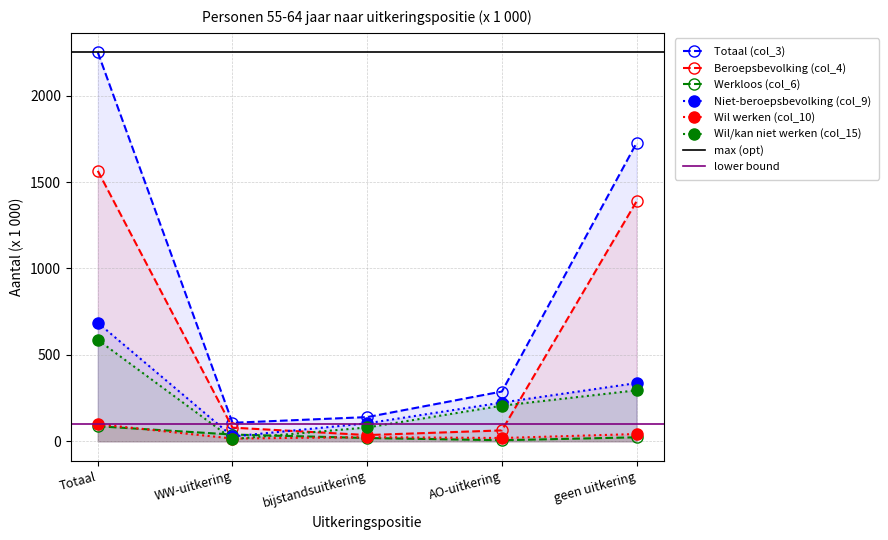

What is the sum of the Totaal (col_3) values at geen uitkering and AO-uitkering?

2015